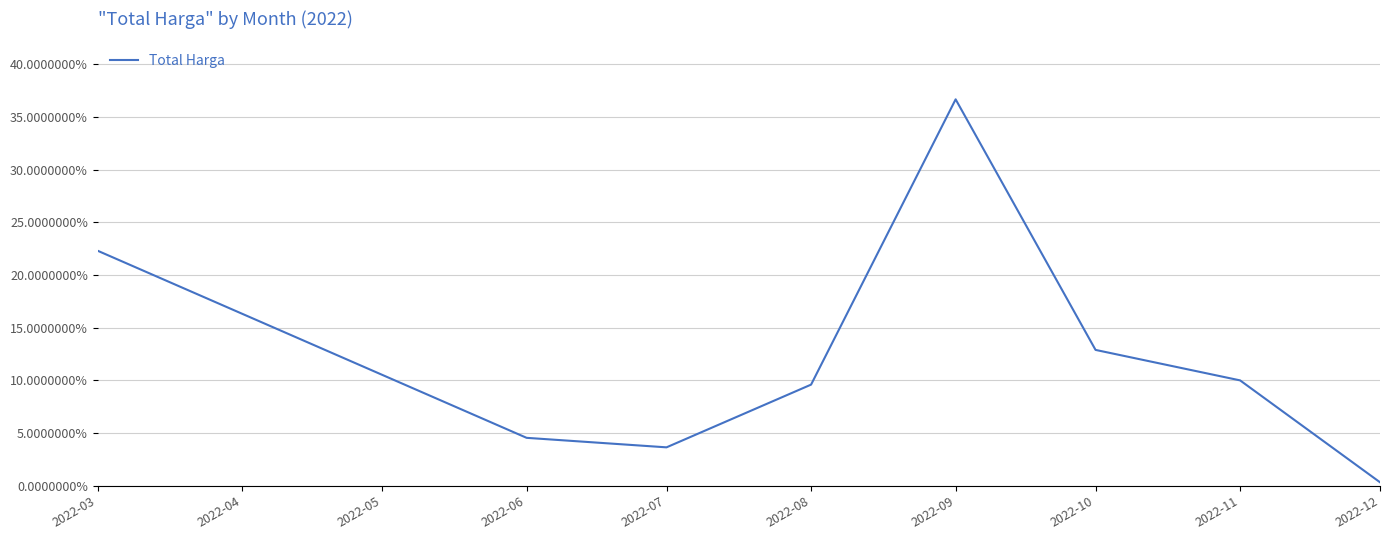

List the labels in order of value, largest first.

2022-09, 2022-03, 2022-10, 2022-11, 2022-08, 2022-06, 2022-07, 2022-12